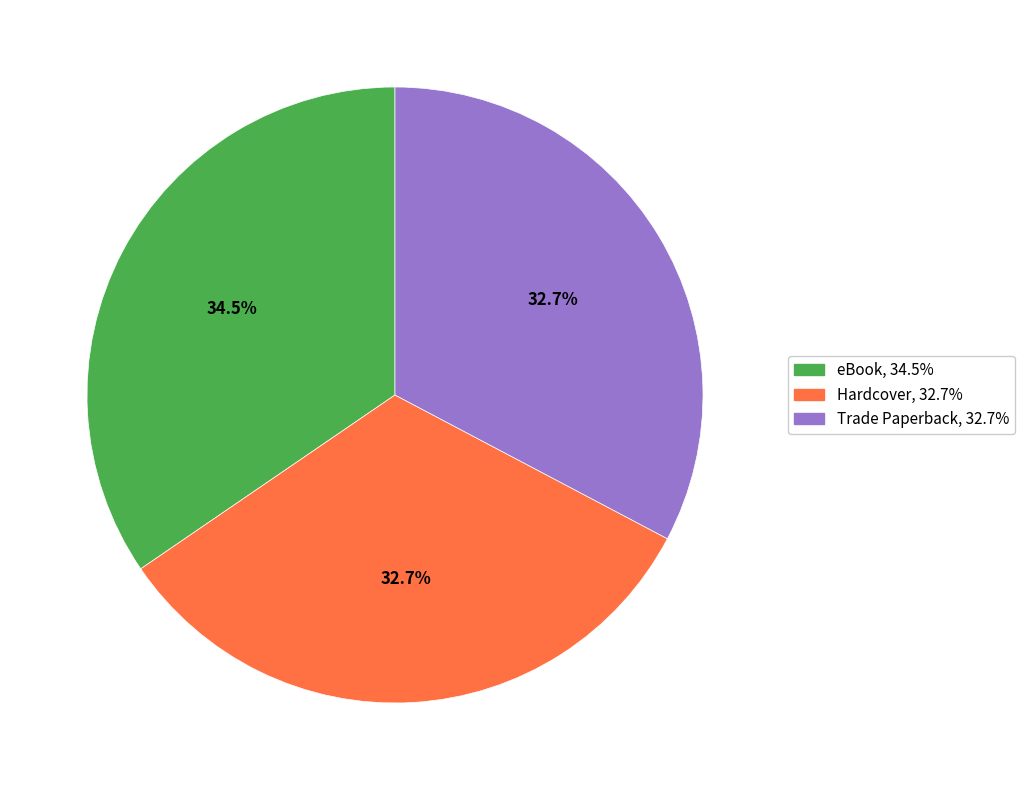

Between Hardcover and eBook, which is larger?

eBook